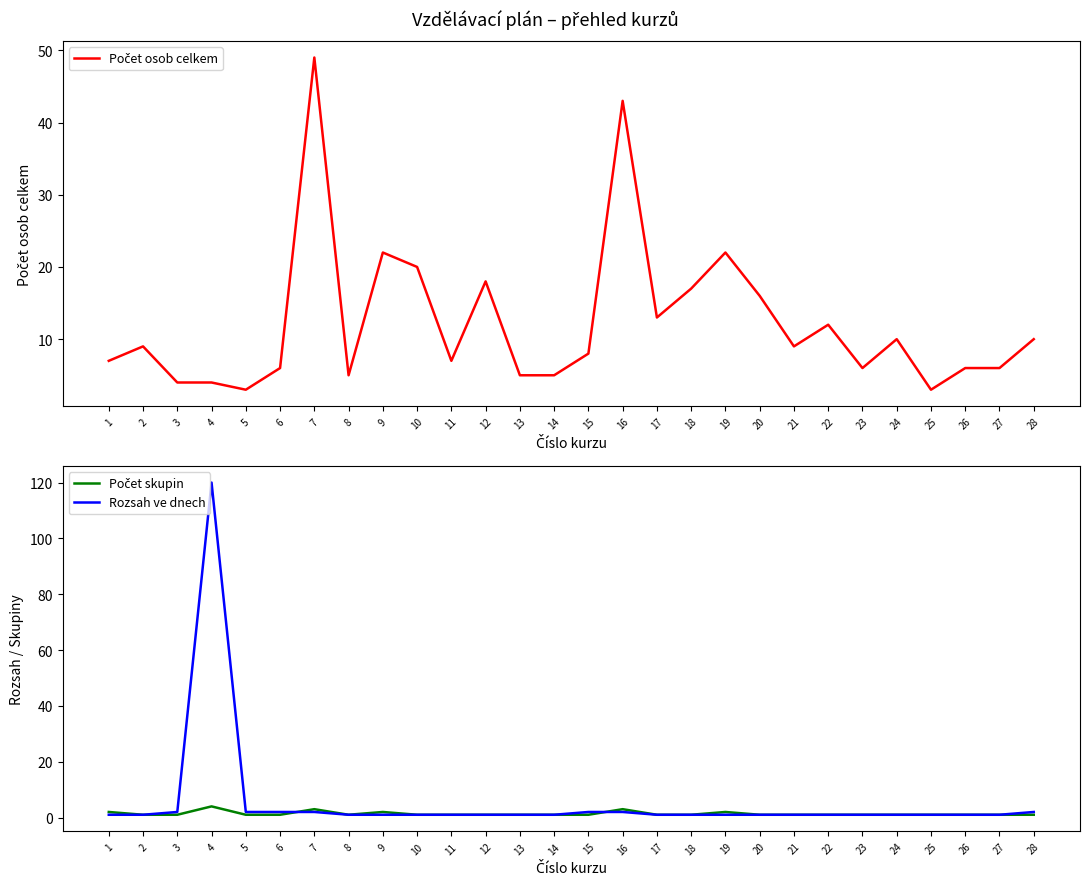

What is the average value of the Rozsah ve dnech series?

6